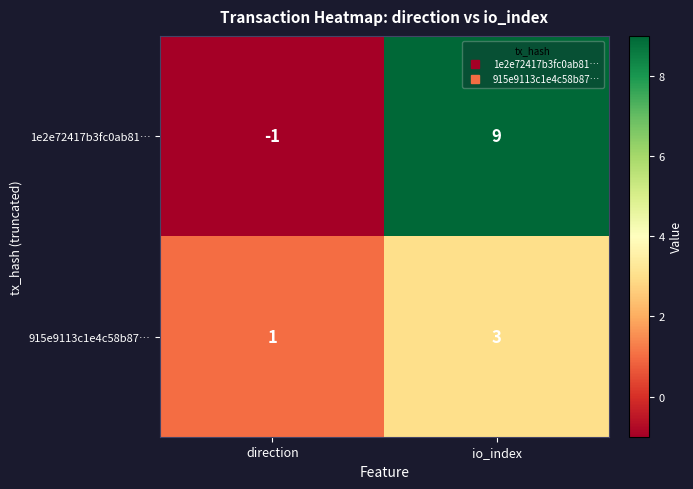

What is the smallest value displayed?

-1